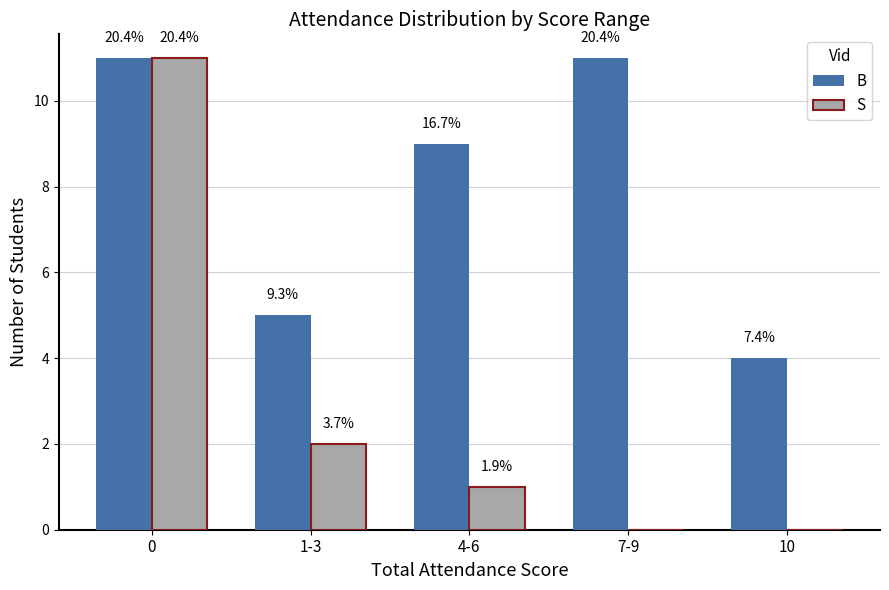

Reading left to right, extract all data points from this chart.

B: 0=11	1-3=5	4-6=9	7-9=11	10=4
S: 0=11	1-3=2	4-6=1	7-9=0	10=0